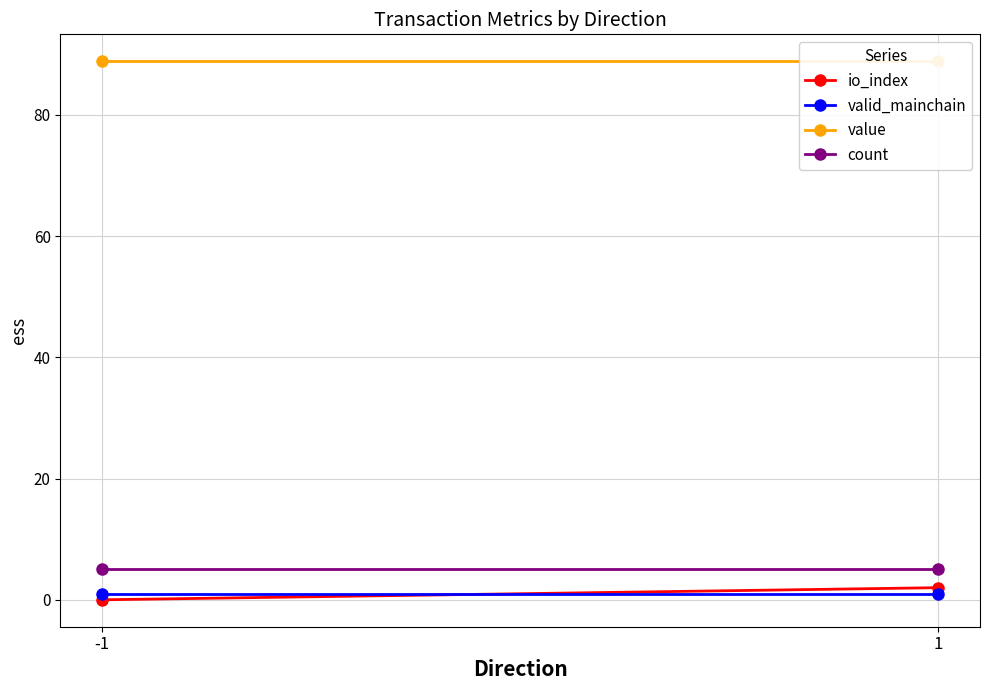

Where is valid_mainchain nearest to the value 1?

-1